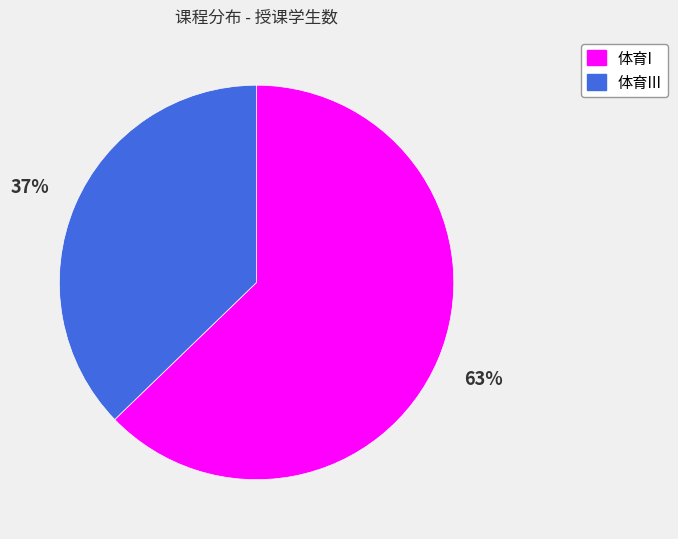

Count the number of slices in the pie.

2